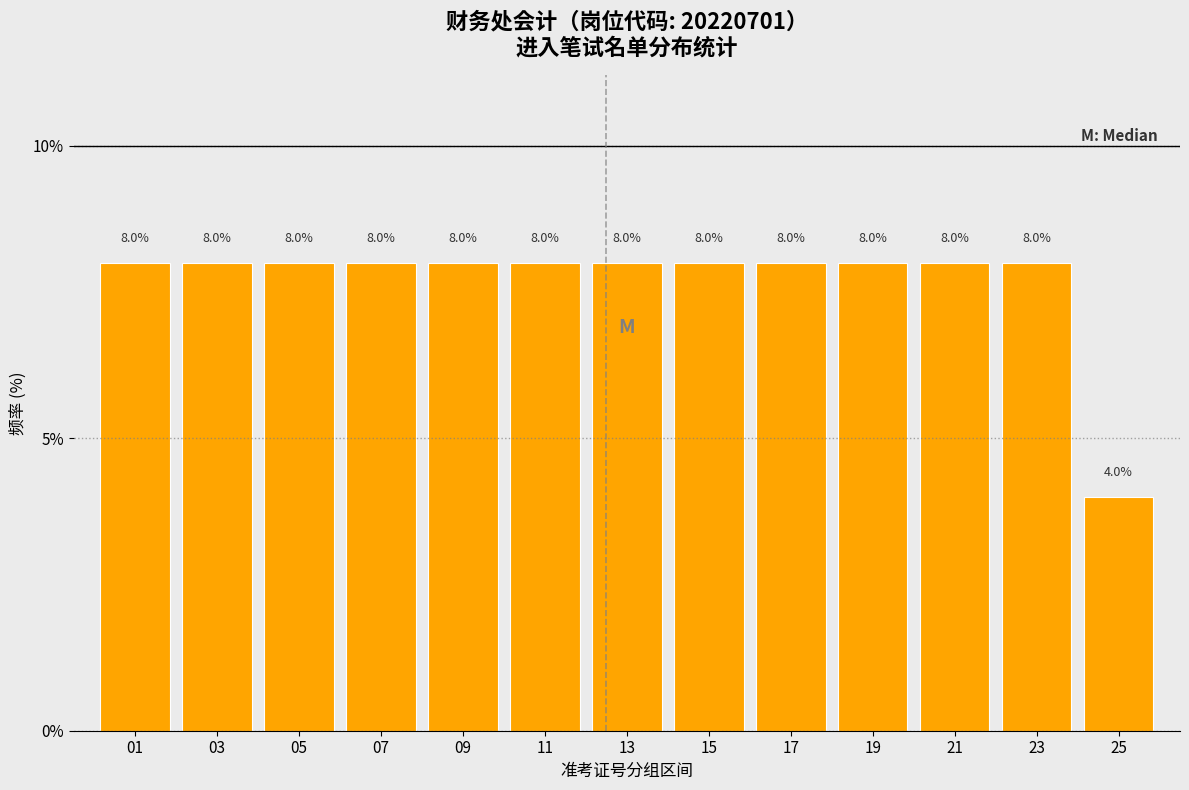

Reading left to right, extract all data points from this chart.

01=8	03=8	05=8	07=8	09=8	11=8	13=8	15=8	17=8	19=8	21=8	23=8	25=4